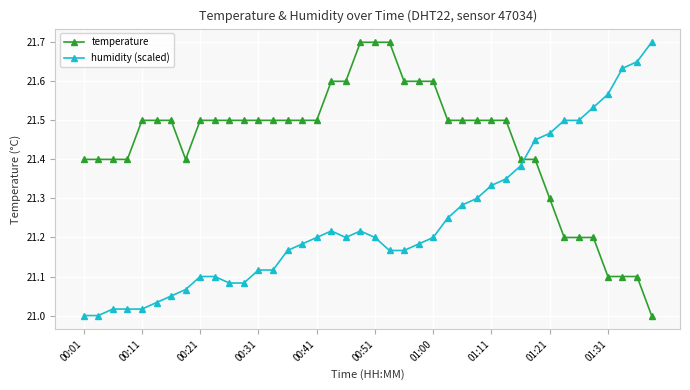

How many times do temperature and humidity (scaled) cross each other?

1